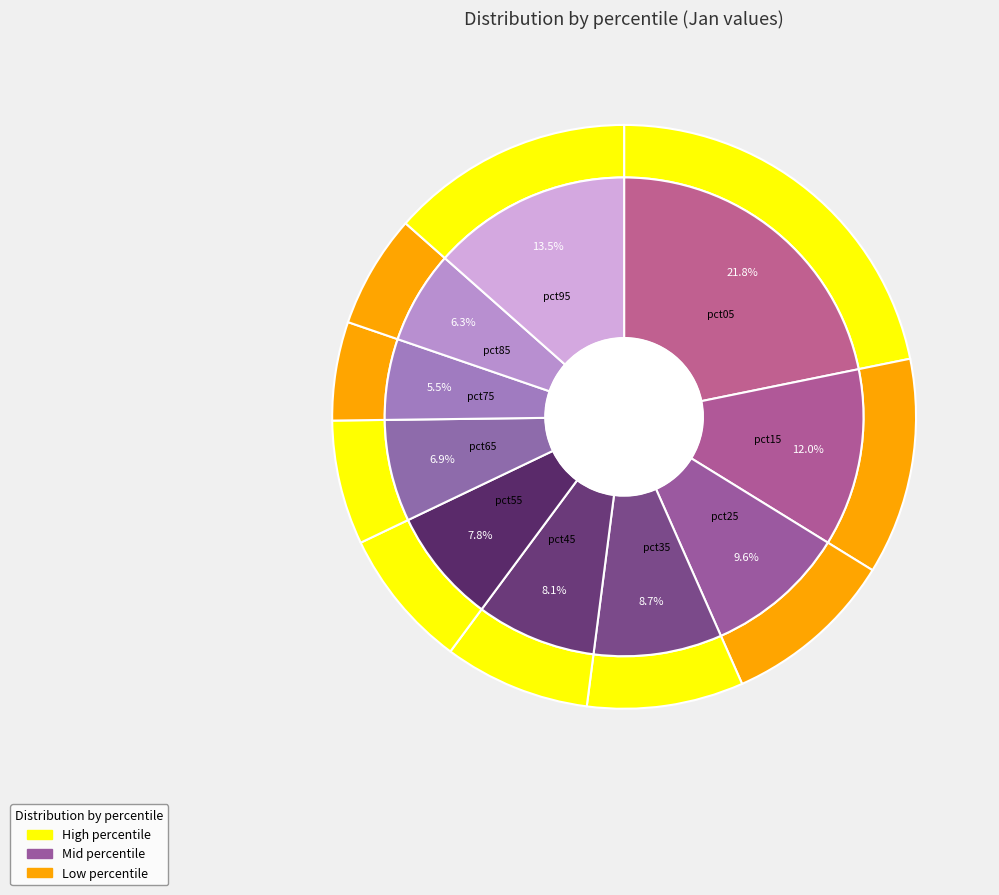

True or false: pct05 accounts for 31% of the total.

False